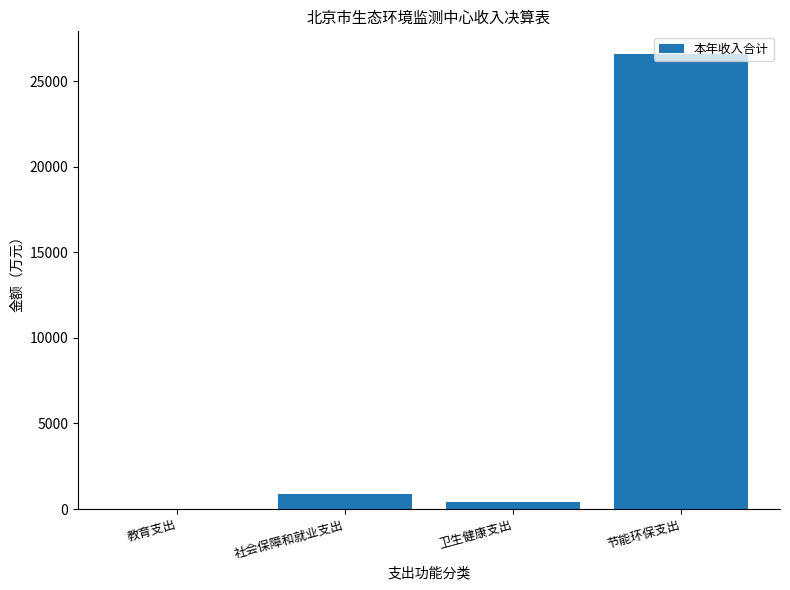

Are the bars horizontal?

No